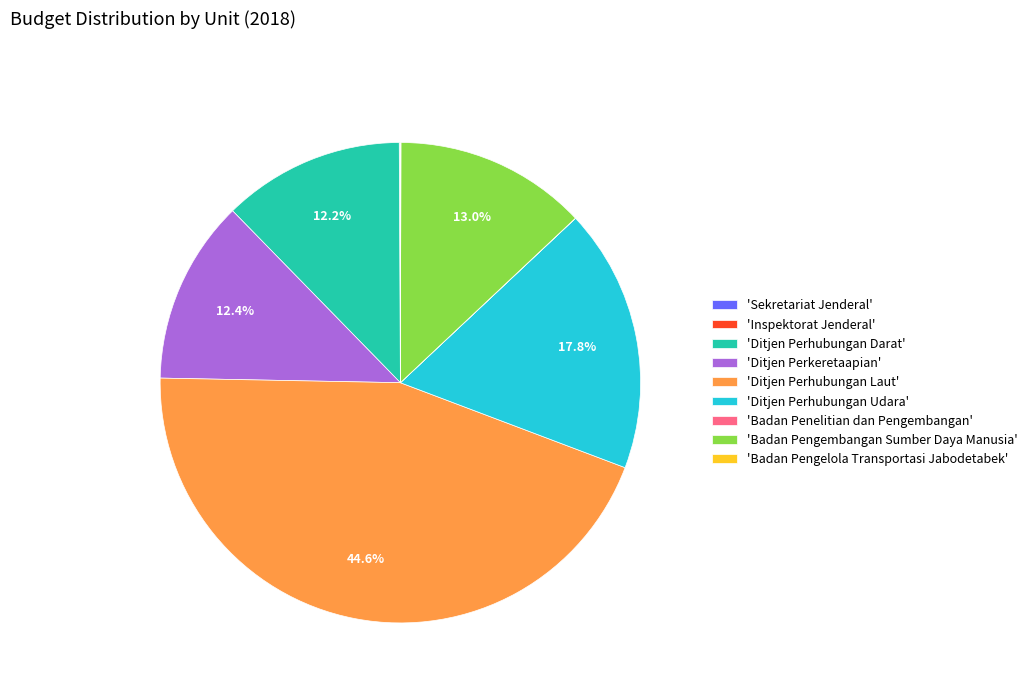

To the nearest percent, what is the difference between the largest and smallest slice percentages?

45%